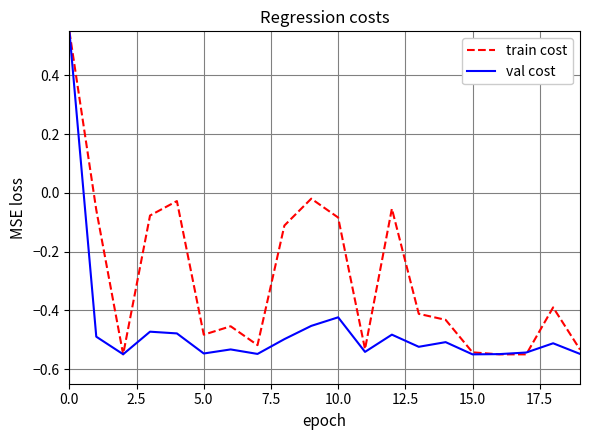

List the series in order of their overall mean, highest first.

train cost, val cost